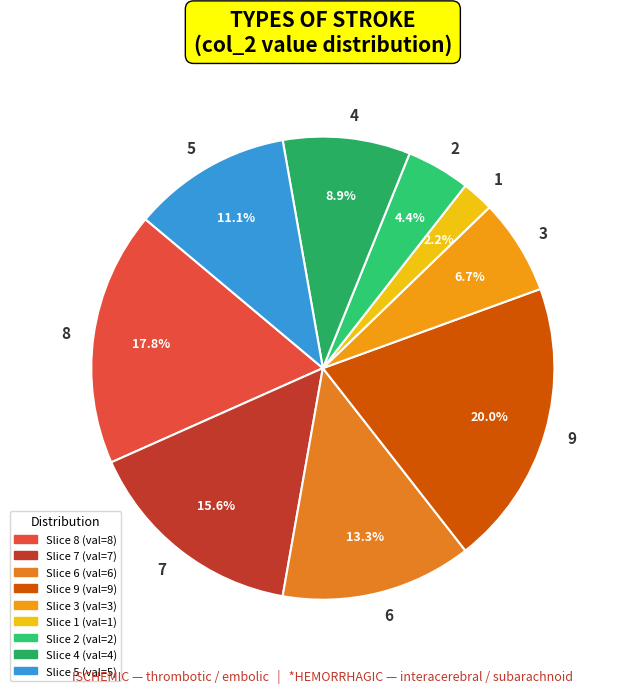

Which slice is the largest?

9